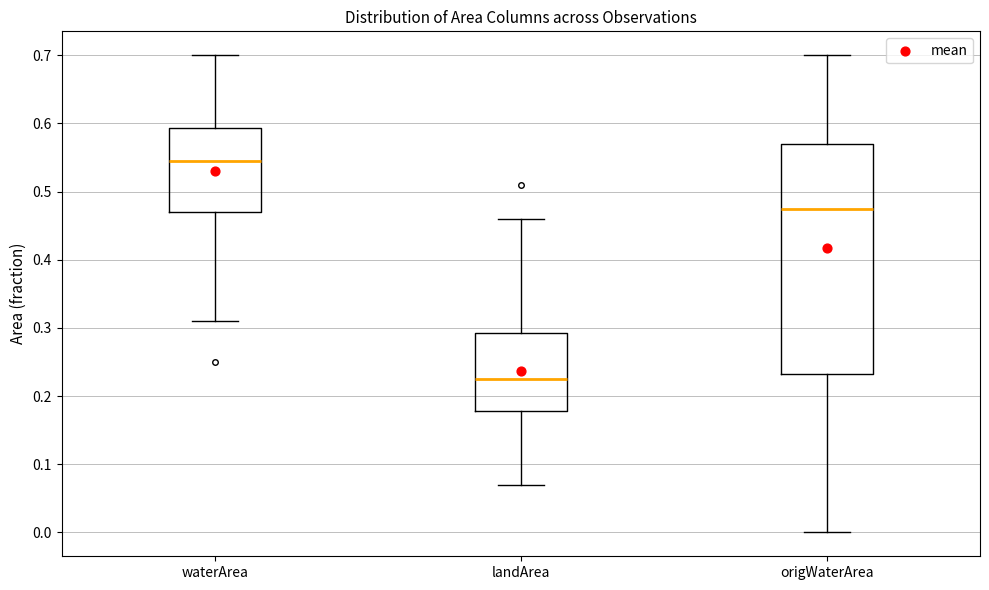

Which box is the tallest, from its lower edge to its upper edge?

origWaterArea